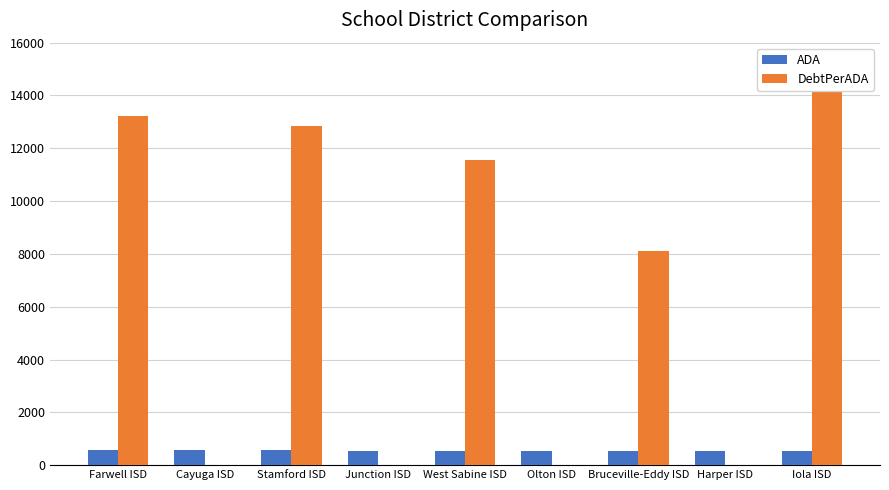

What is the total value across all series at Farwell ISD?

13798.2